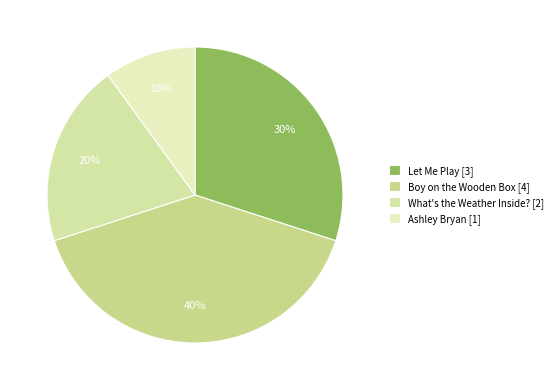

Between Boy on the Wooden Box and Ashley Bryan, which is larger?

Boy on the Wooden Box